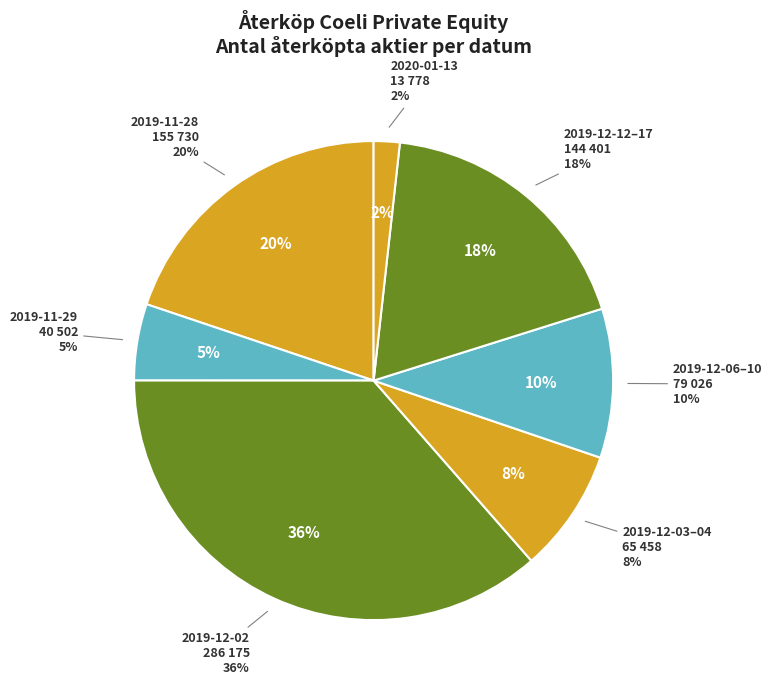

Is there any slice that represents more than half of the pie?

No